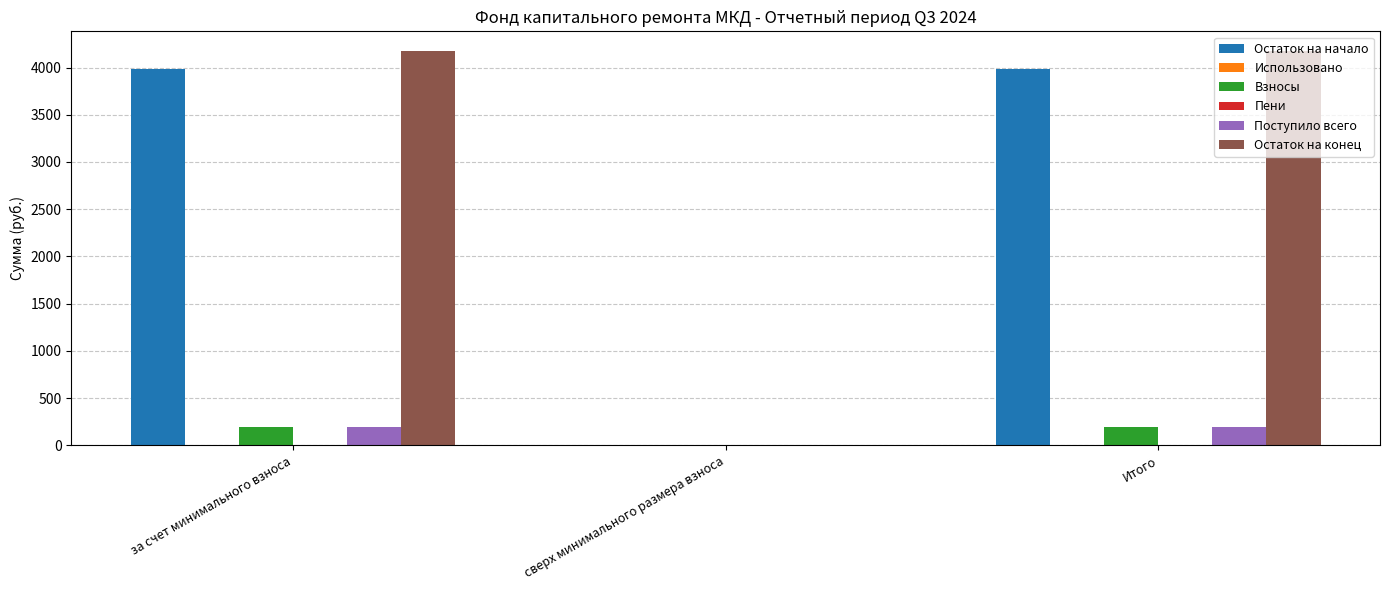

Which series has the widest spread of values?

Остаток на конец